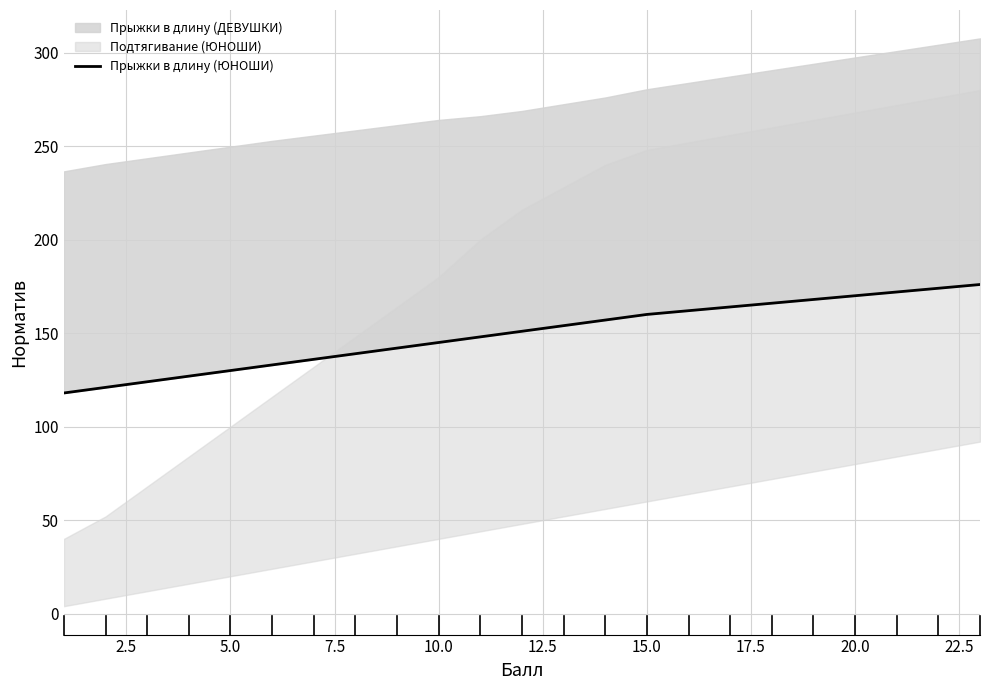

The value at 12.5 is 133. True or false?

True